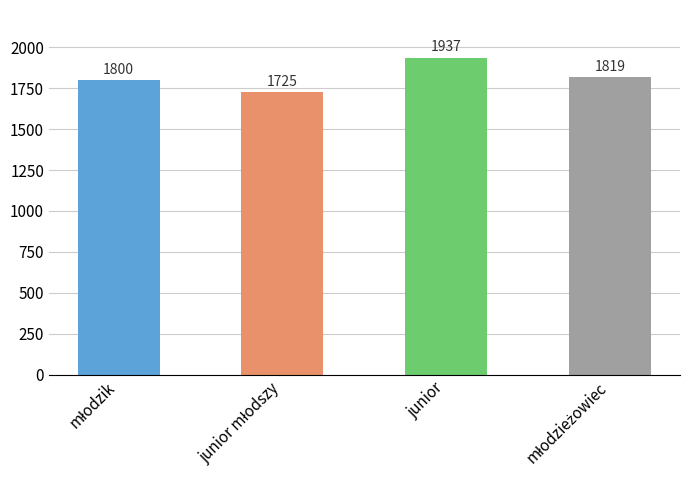

What position from the right is junior?

2